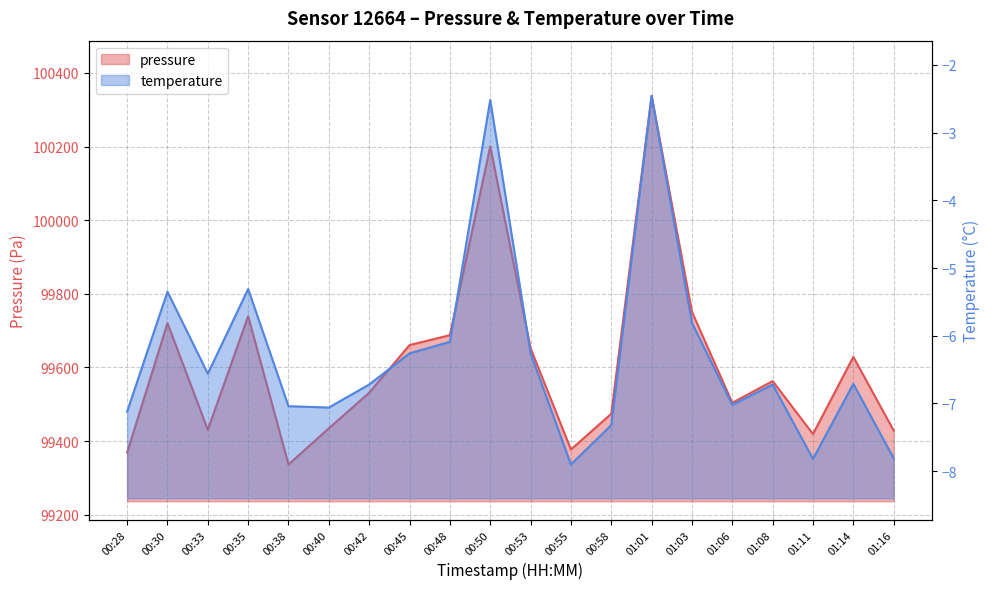

True or false: temperature has a value of -2.4 at 00:38.

False